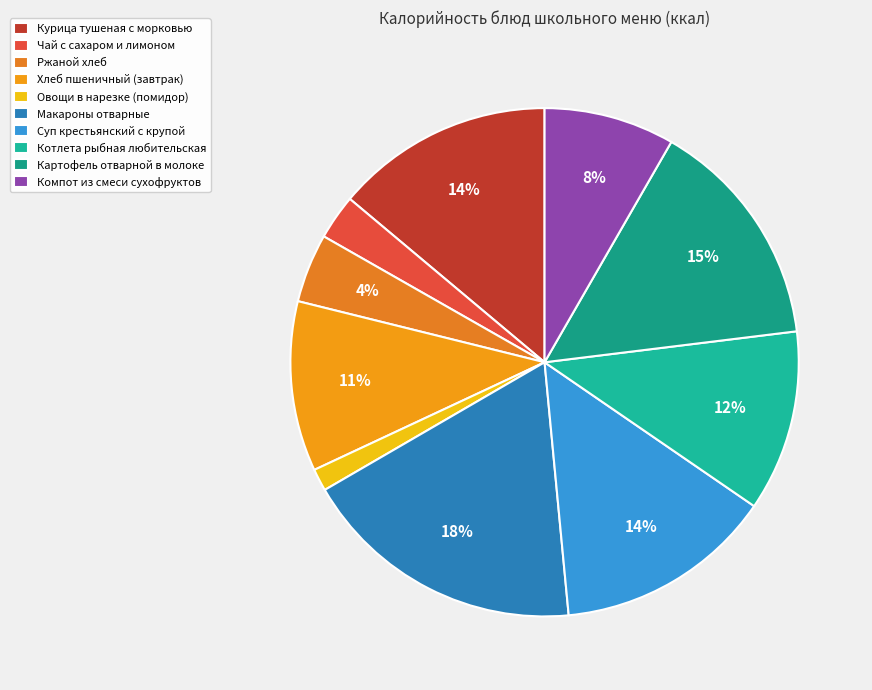

How many slices are in this pie chart?

10